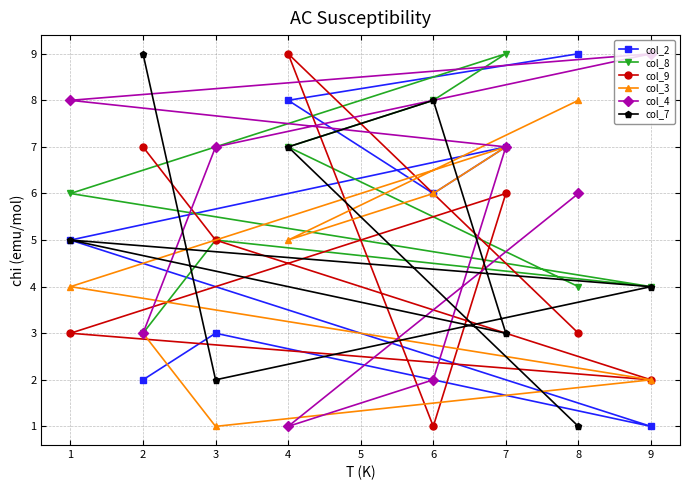

What is the sum of the col_8 values at 4 and 1?

13